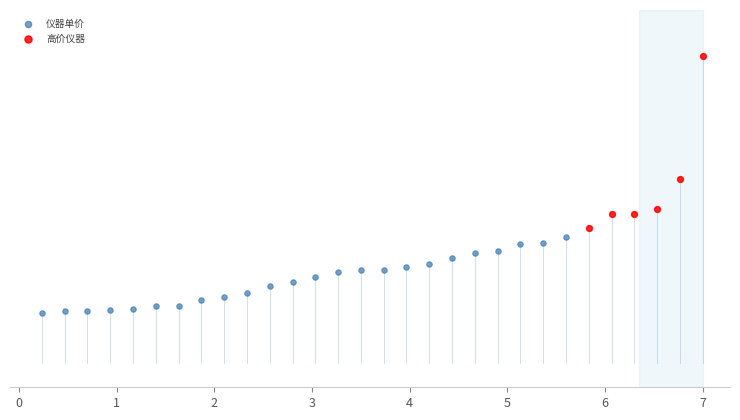

What are all the series names shown in the legend?

仪器单价, 高价仪器